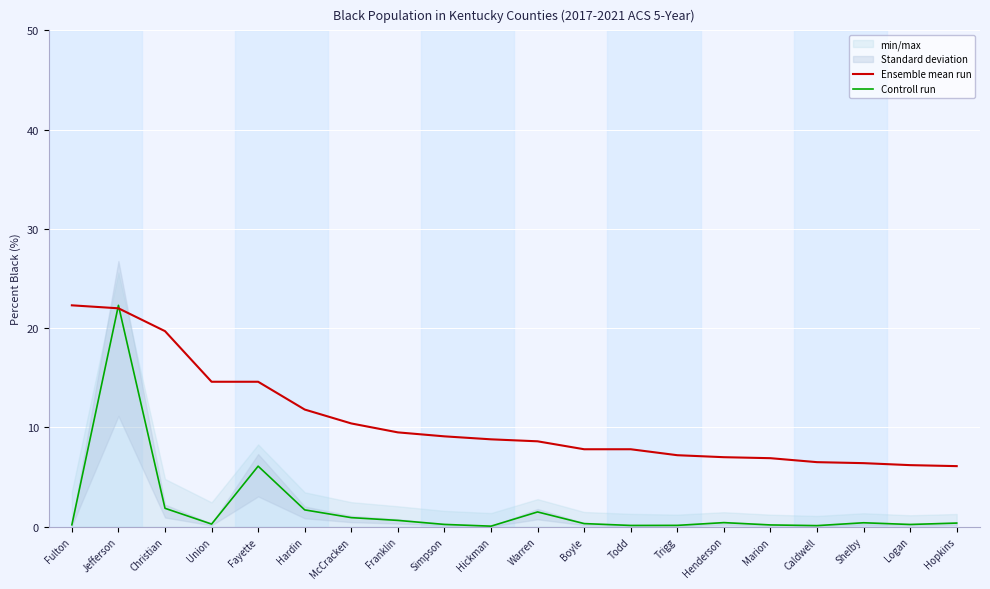

What is the maximum value for Controll run?

22.3